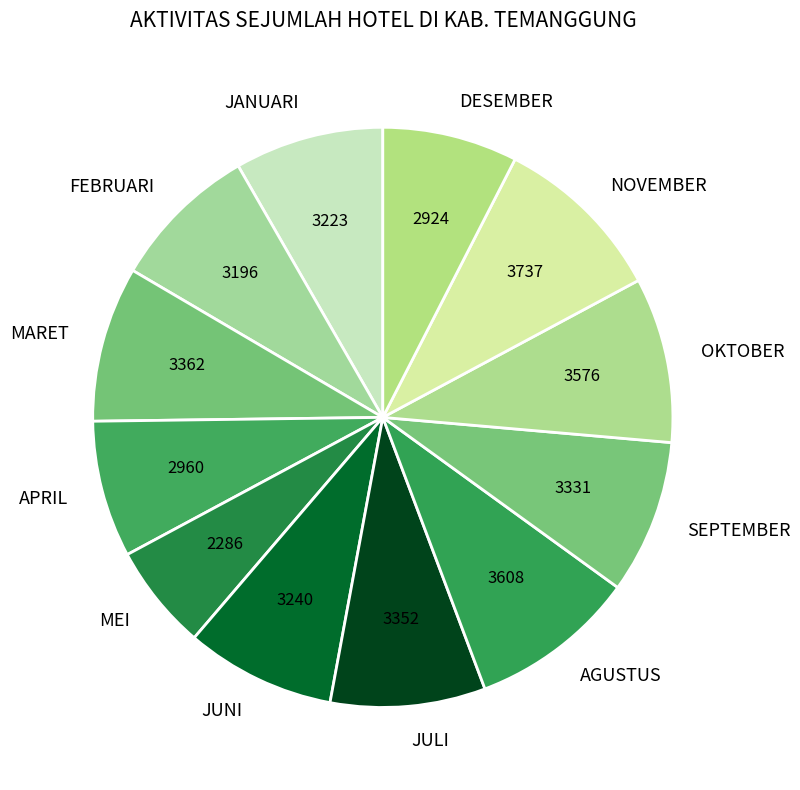

Do JUNI and SEPTEMBER together represent more than half of the pie?

No